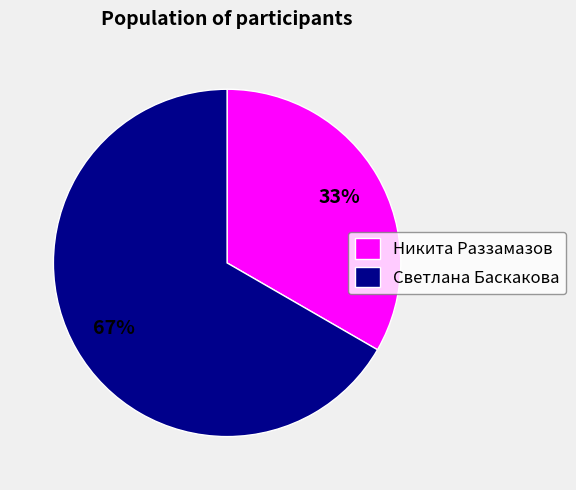

To the nearest percent, what is the combined percentage of Никита Раззамазов and Светлана Баскакова?

100%